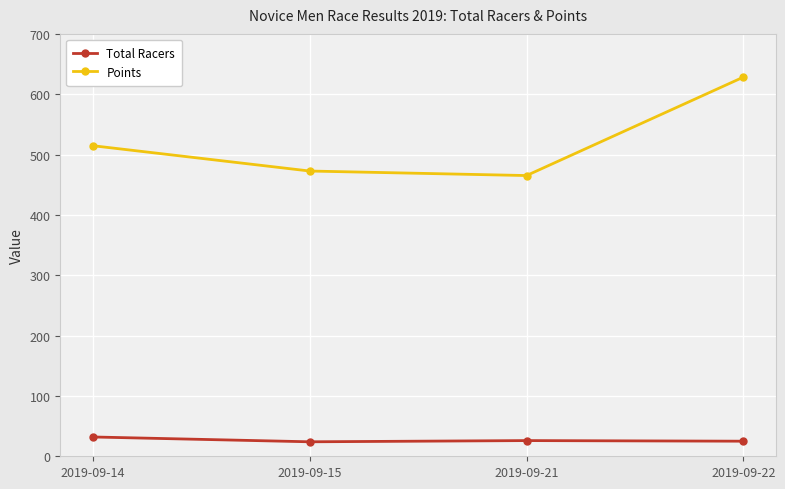

List the series in order of their overall mean, lowest first.

Total Racers, Points